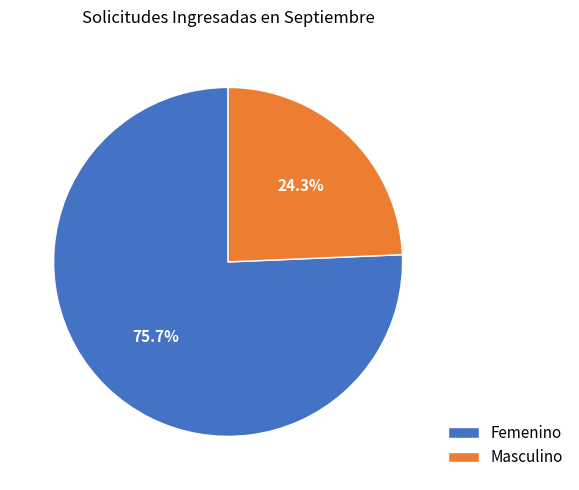

To the nearest percent, what percentage of the pie is Femenino?

76%